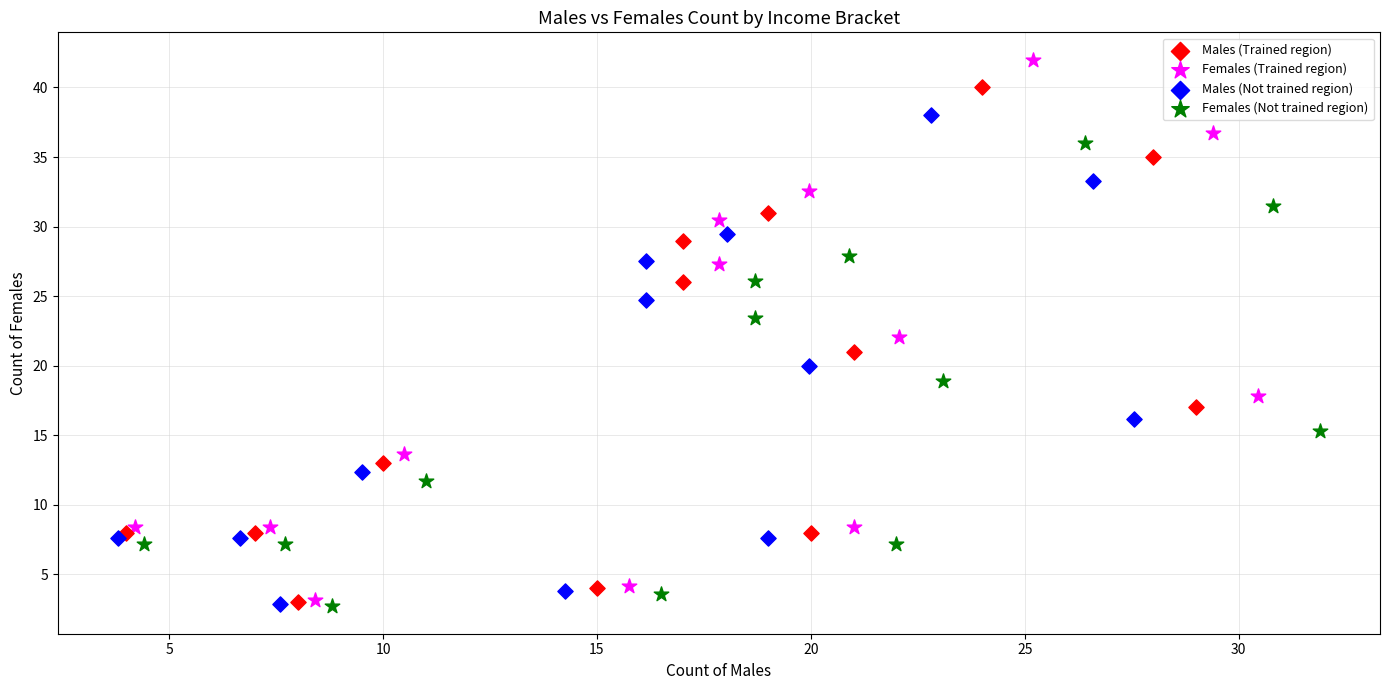

Which series contains the highest Y value?

Females (Trained region)